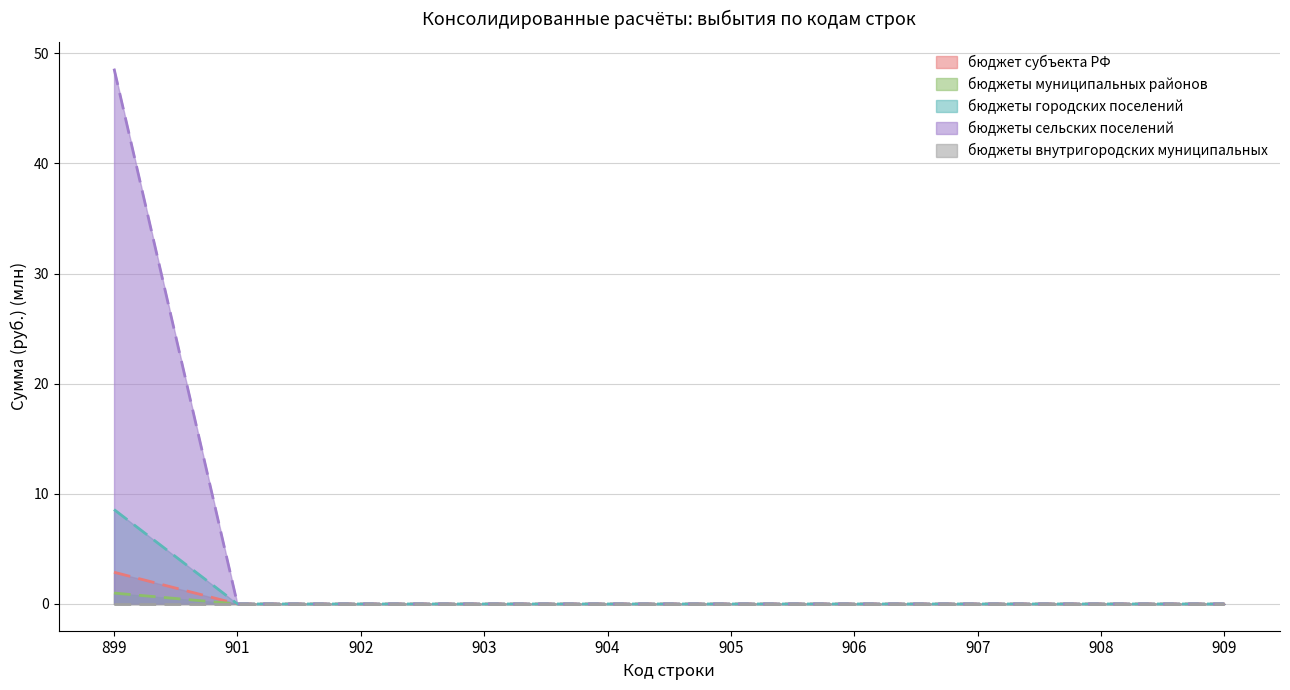

True or false: бюджеты городских поселений has a value of 4.2 at 905.

False